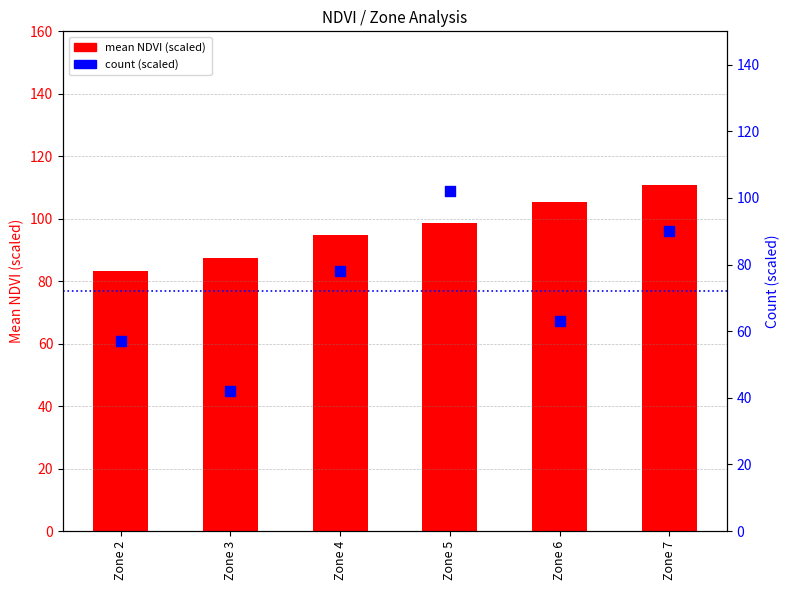

At how many categories does at least one series exceed 75?

6